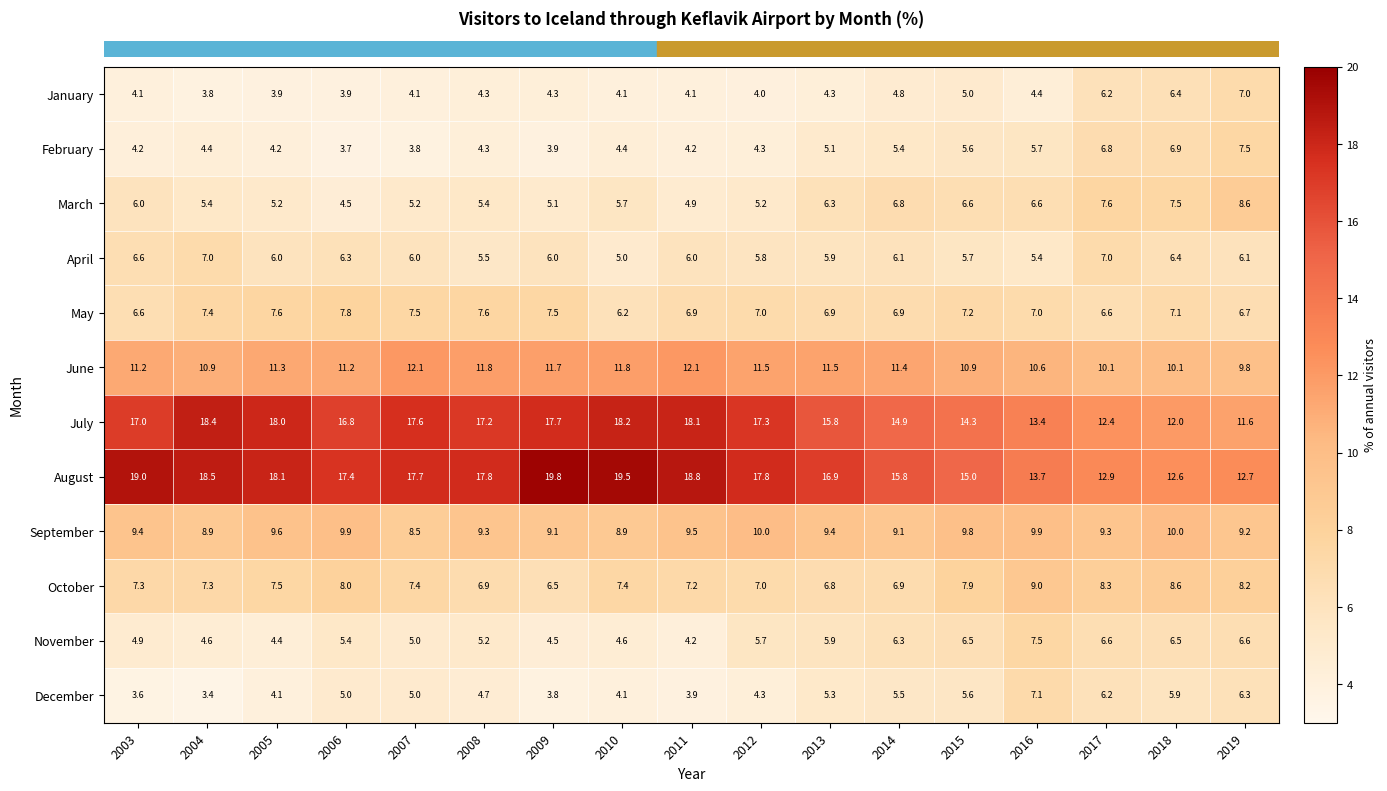

At how many categories does at least one series exceed 8?

17